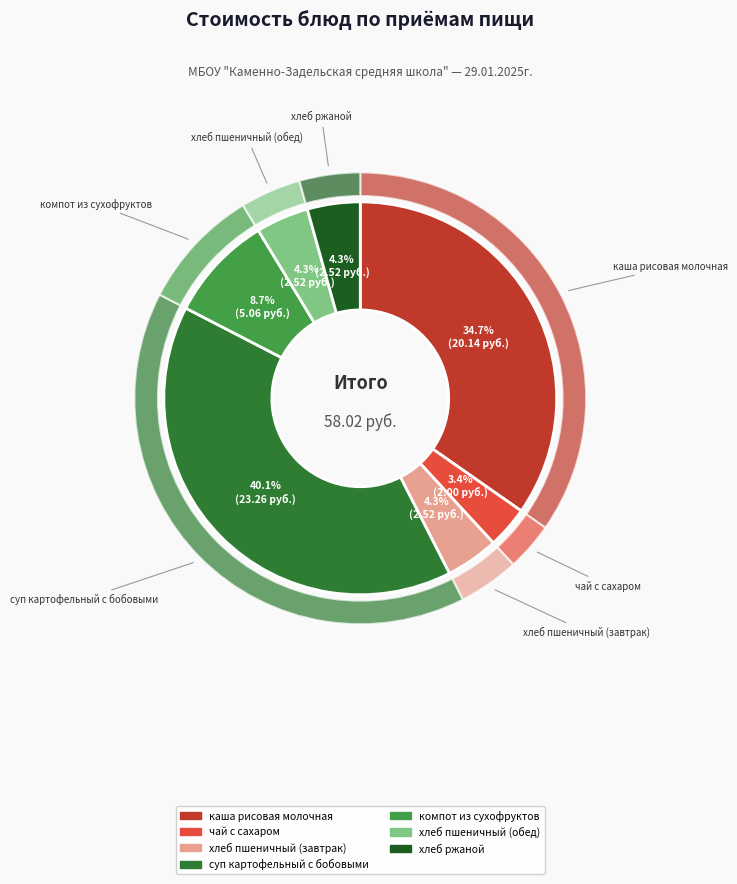

Which category has the smallest portion of the pie?

чай с сахаром